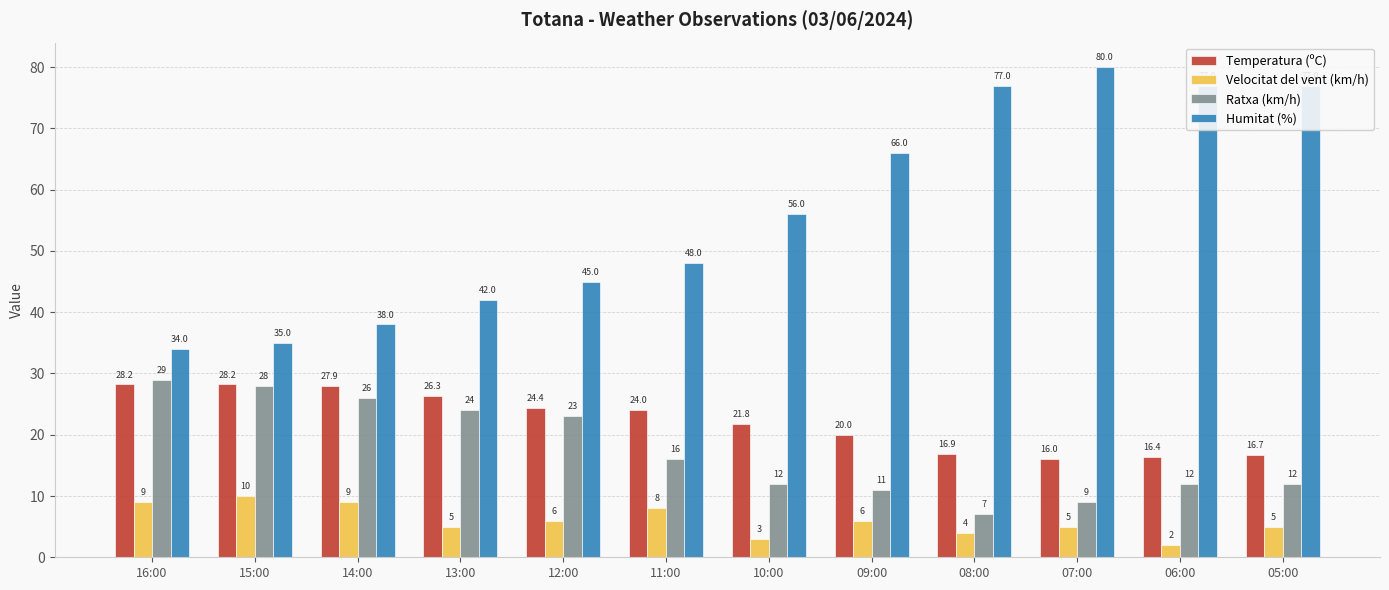

How many data points does each series have?

12